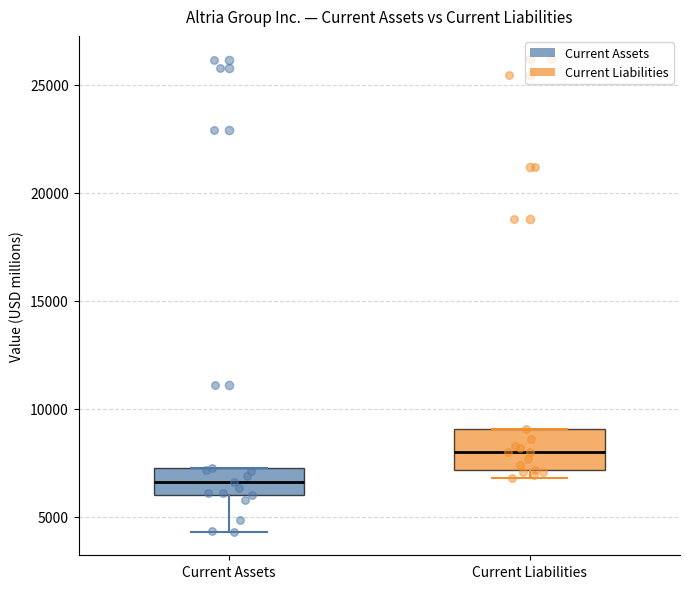

Which box's median line is the highest?

Current Liabilities